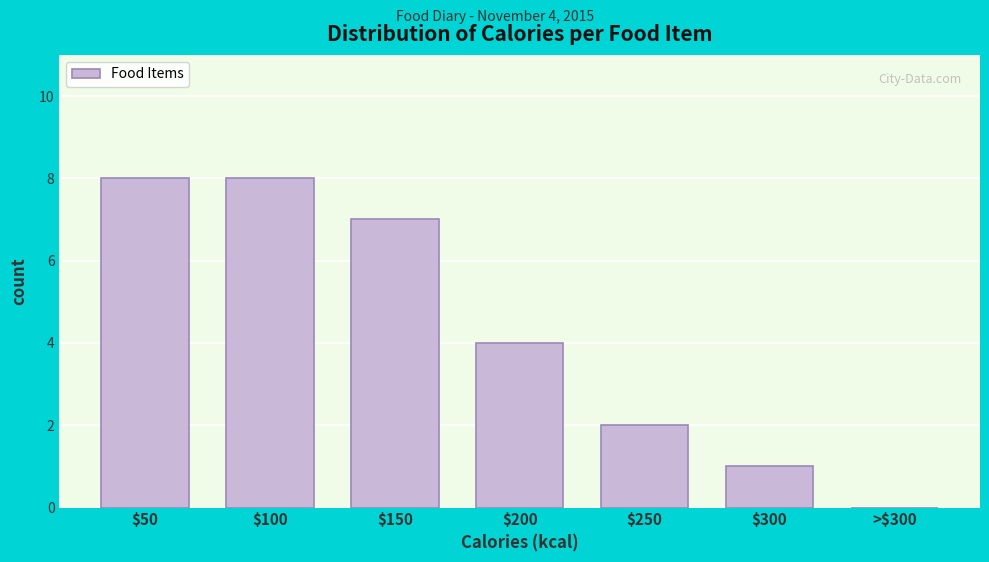

Is it true that the value at $200 is 2?

False